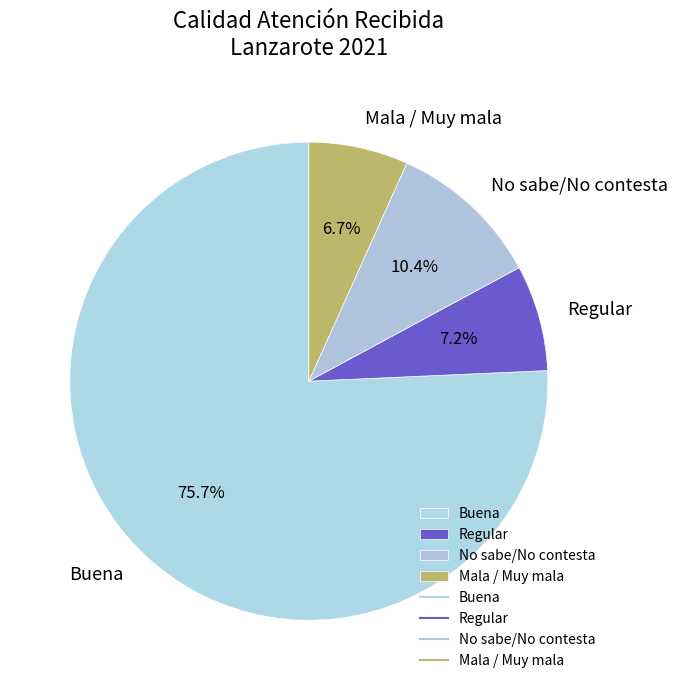

Combined, do Buena and Regular account for over 50%?

Yes